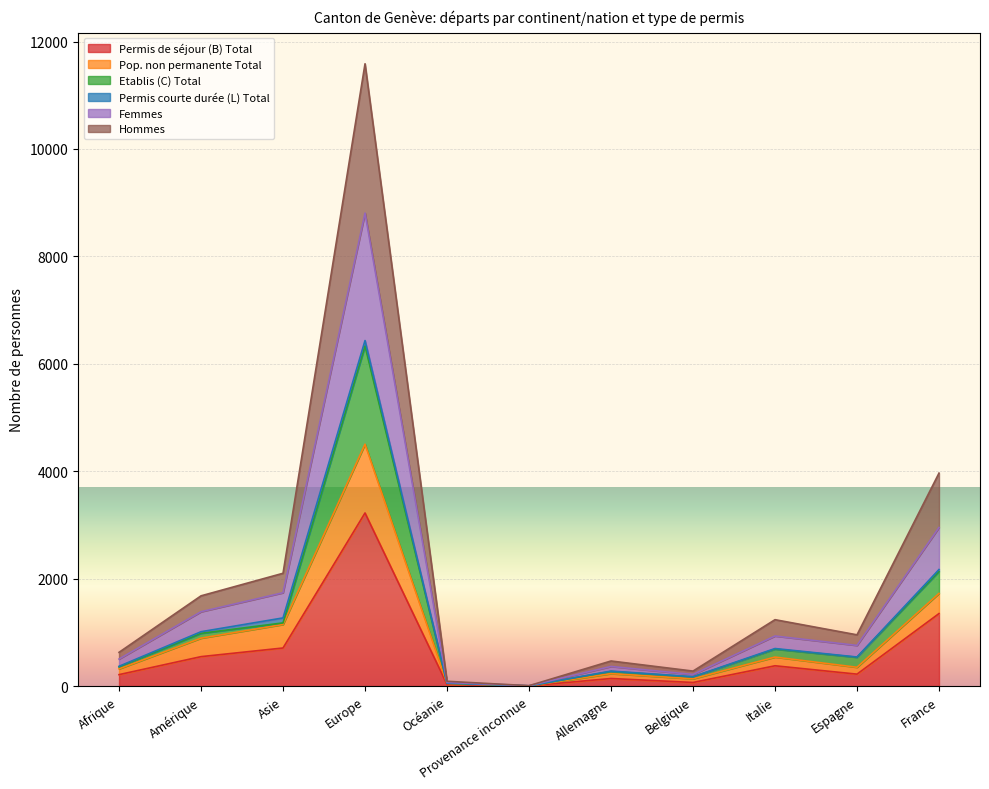

What is the difference between the maximum and minimum values in the Femmes series?

8799